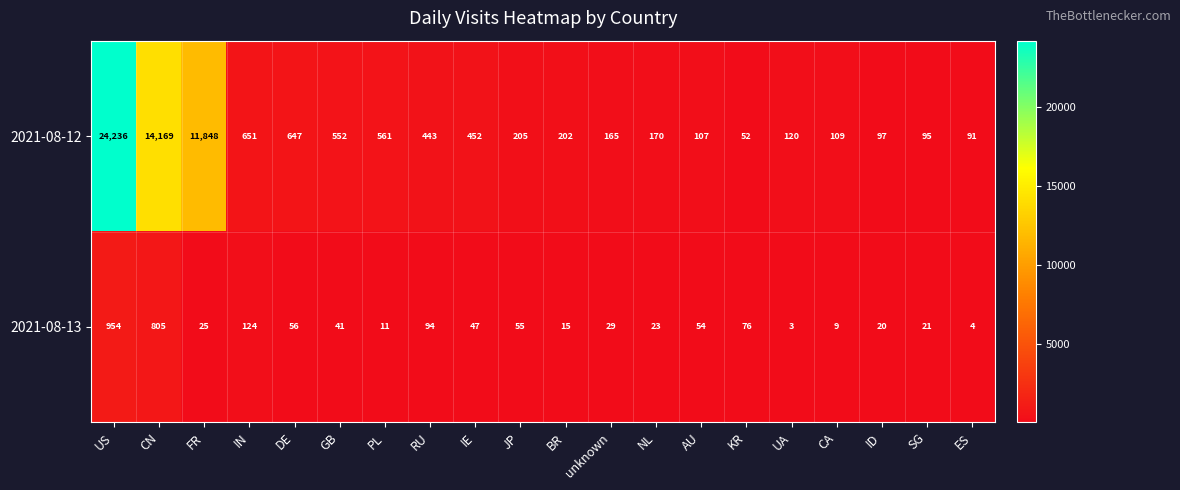

Between GB and AU, which series saw the biggest shift?

2021-08-12